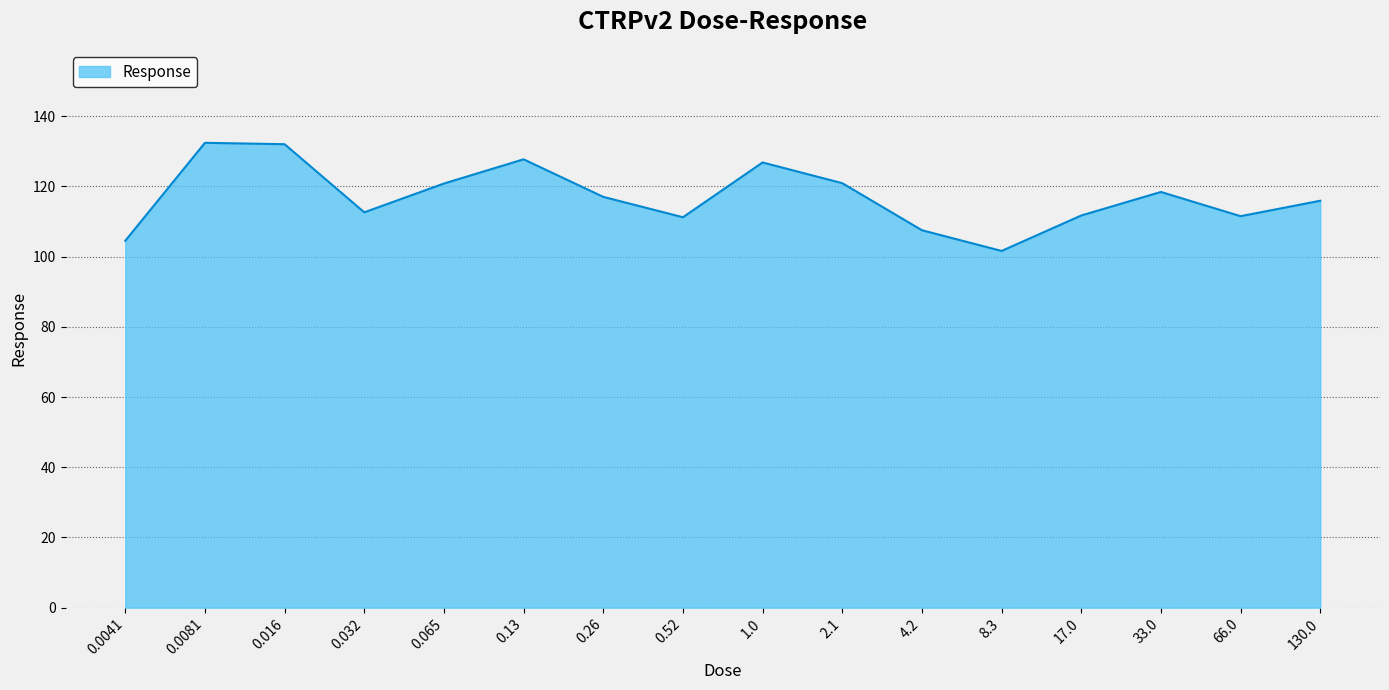

Is it true that the value at 0.032 is 147.8?

False